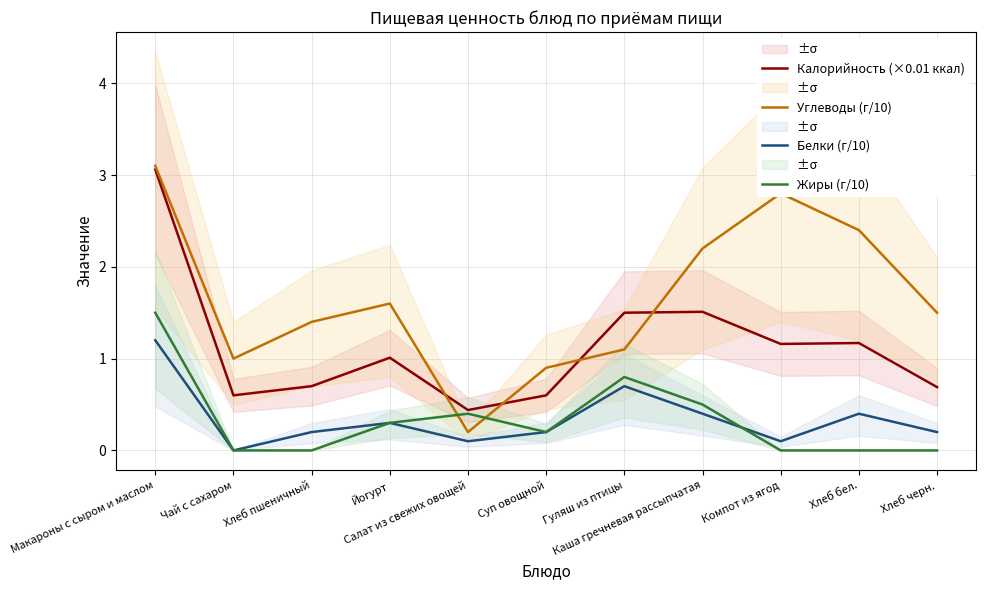

In Углеводы (г/10), how many points are higher than both neighbors (excluding endpoints)?

2